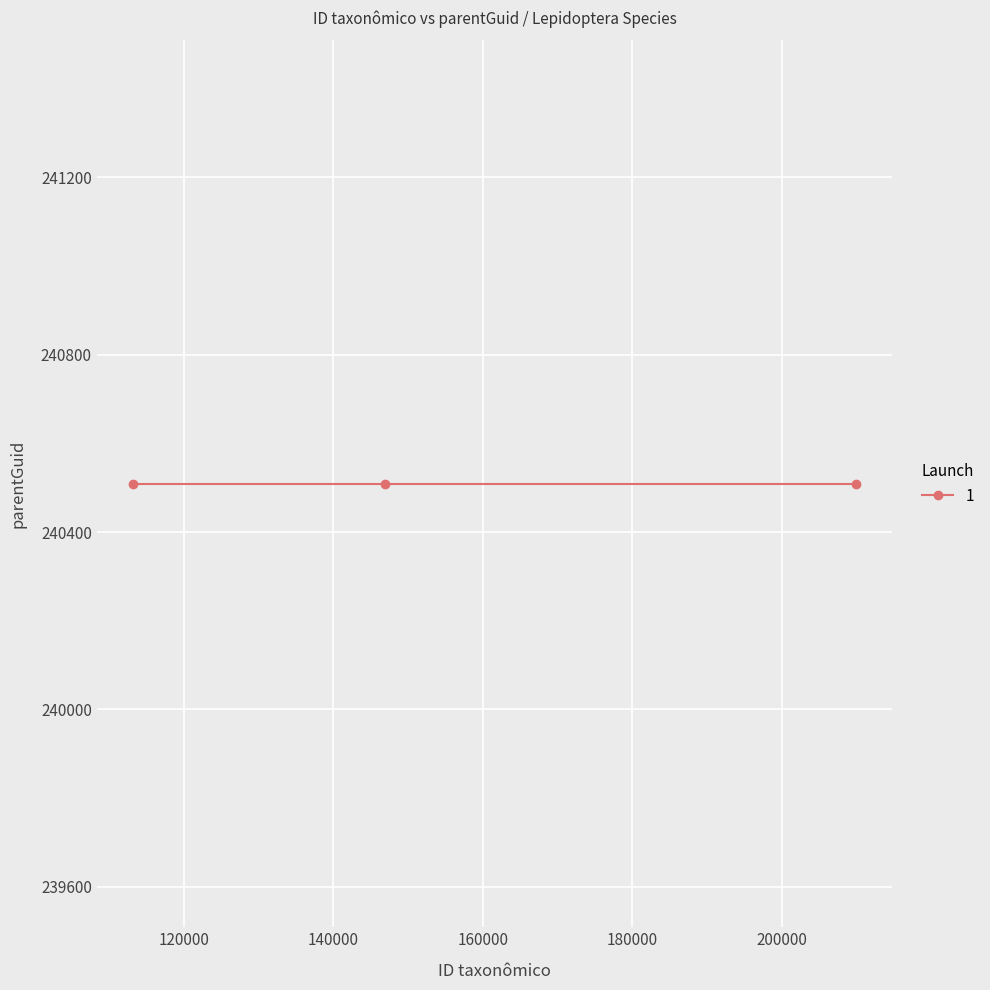

Reading left to right, transcribe all the data shown in this chart.

240509=113210	240509=146933	240509=209943